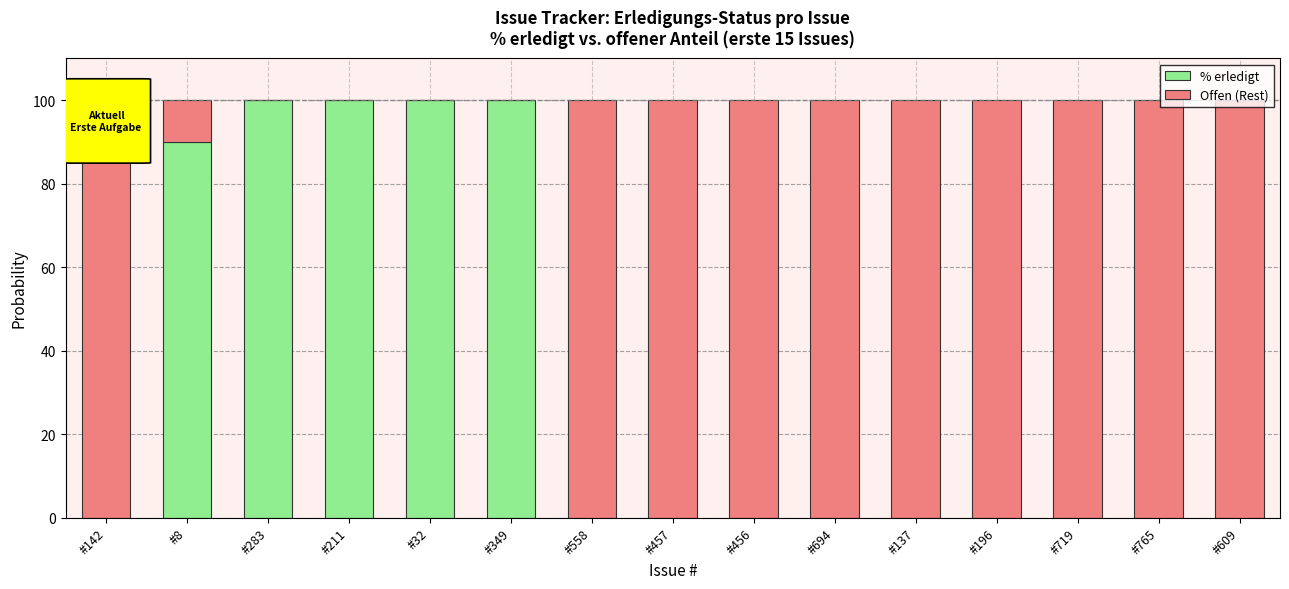

What is the total value across all series at #609?

100